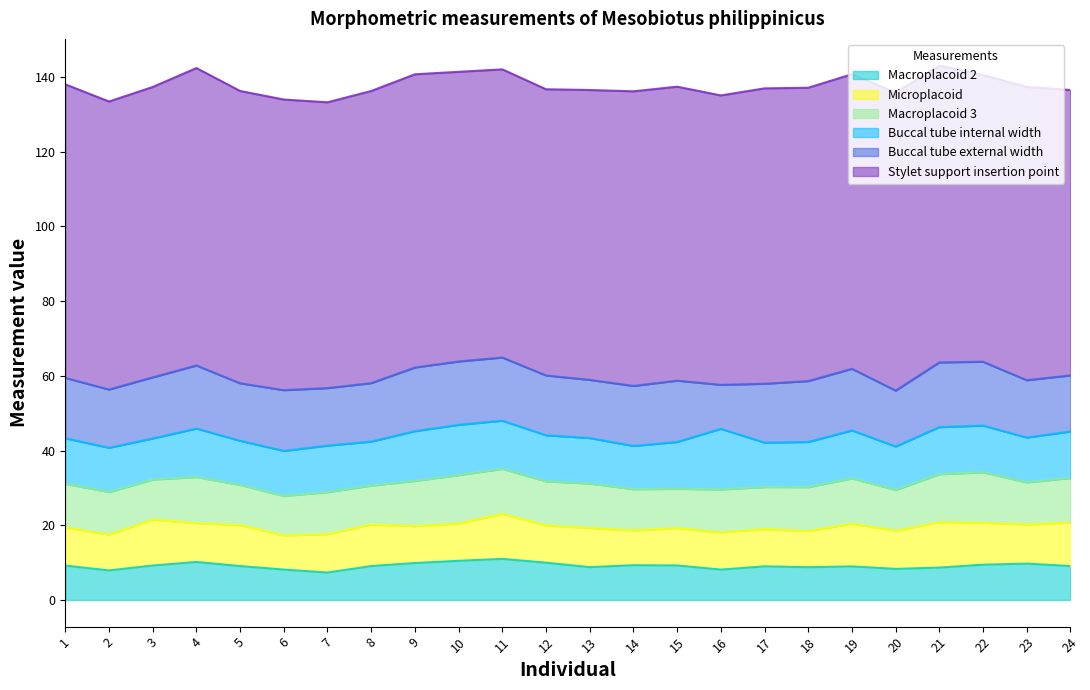

Reading left to right, list all the values displayed in this chart.

Stylet support insertion point: 78.6	77.1	77.8	79.7	78.3	77.8	76.5	78.2	78.5	77.6	77.2	76.6	77.6	78.9	78.7	77.5	79.1	78.5	78.9	79.8	79.5	76.8	78.5	76.4
Buccal tube external width: 16.2	15.6	16.4	16.9	15.4	16.3	15.4	15.7	17.0	17.0	16.9	16.0	15.6	16.1	16.4	11.8	15.8	16.3	16.5	15.0	17.3	17.1	15.3	15.0
Buccal tube internal width: 12.2	11.8	11.0	13.0	11.8	12.1	12.5	11.8	13.3	13.5	12.9	12.3	12.2	11.6	12.6	16.2	11.9	12.1	12.9	11.6	12.6	12.5	12.0	12.4
Macroplacoid 2: 9.2	7.9	9.2	10.2	9.1	8.1	7.3	9.1	9.9	10.5	11.0	10.0	8.8	9.3	9.2	8.1	9.0	8.8	9.0	8.3	8.7	9.4	9.7	9.1
Macroplacoid 3: 11.7	11.4	10.7	12.3	10.8	10.6	11.2	10.4	12.1	13.0	12.1	11.8	11.9	11.1	10.5	11.5	11.2	11.8	12.1	10.9	12.9	13.5	11.2	11.9
Microplacoid: 10.2	9.6	12.3	10.4	11.0	9.1	10.3	11.1	9.9	10.0	12.1	10.0	10.5	9.3	10.0	9.9	10.0	9.7	11.4	10.2	12.1	11.2	10.5	11.7